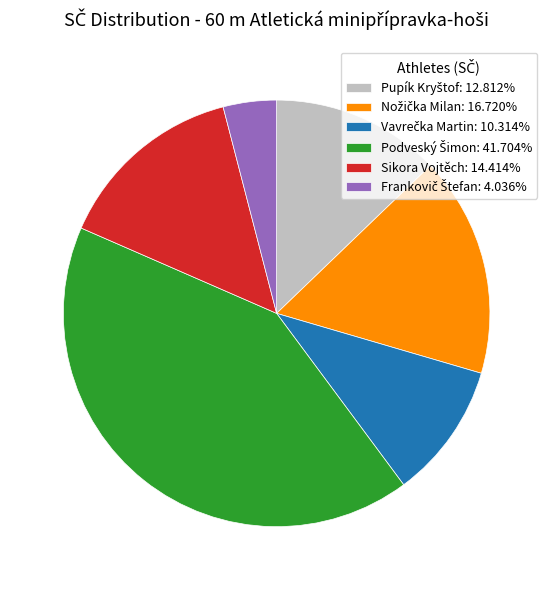

Does any single category account for the majority?

No